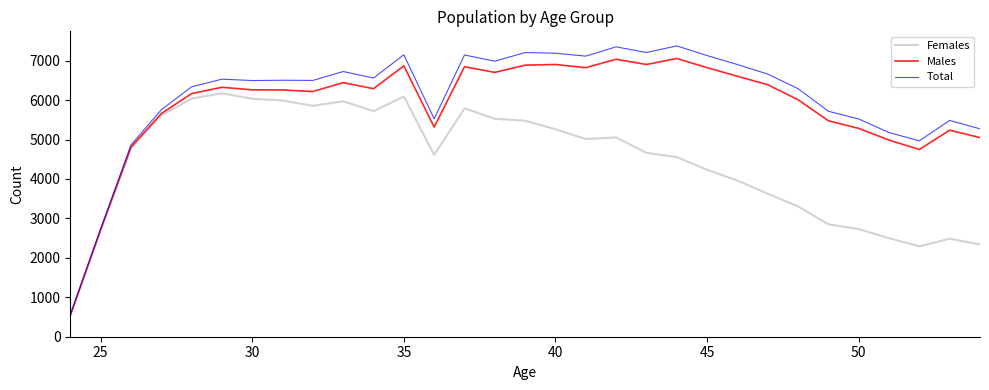

What is the minimum value for Males?

544